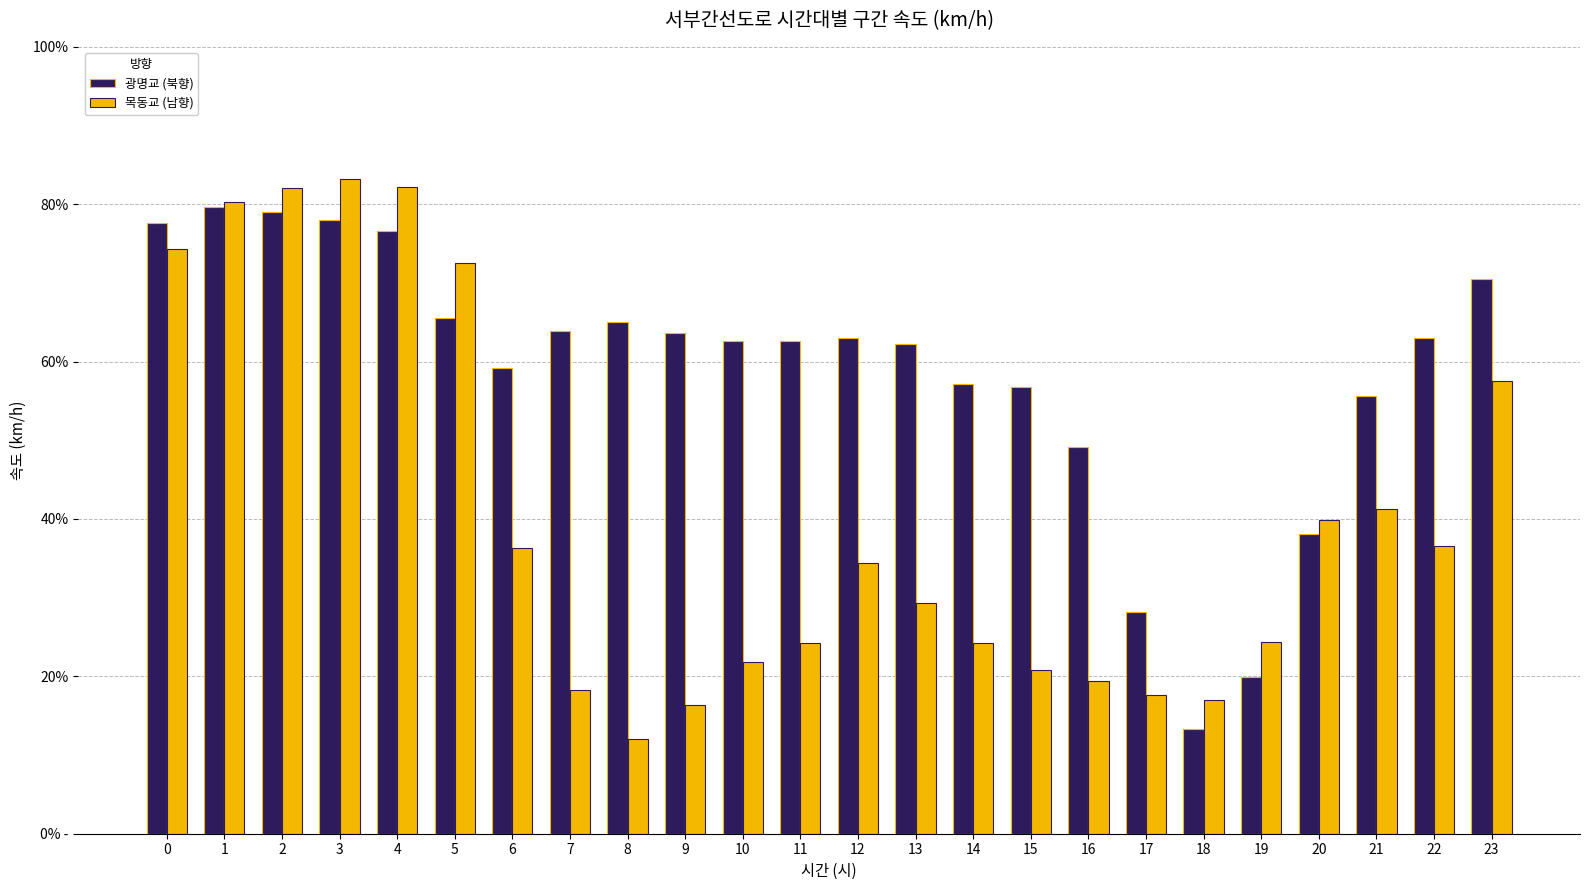

Which has a higher value, 12 or 14?

12